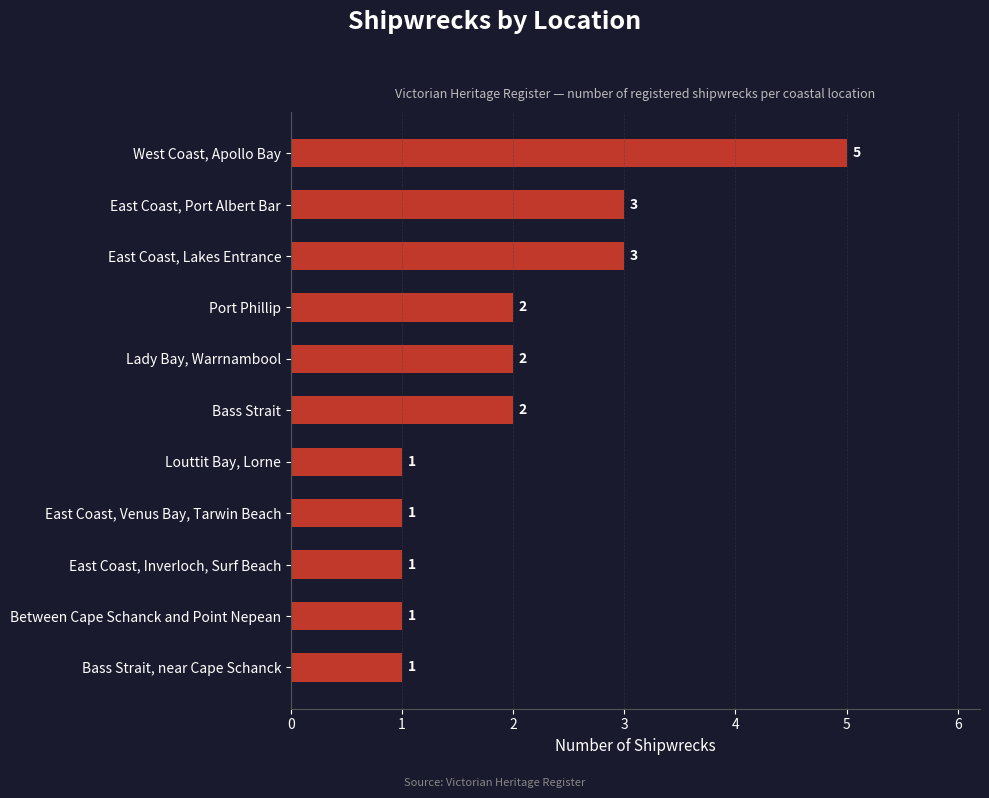

What is the label of the 6th bar from the top?

Bass Strait